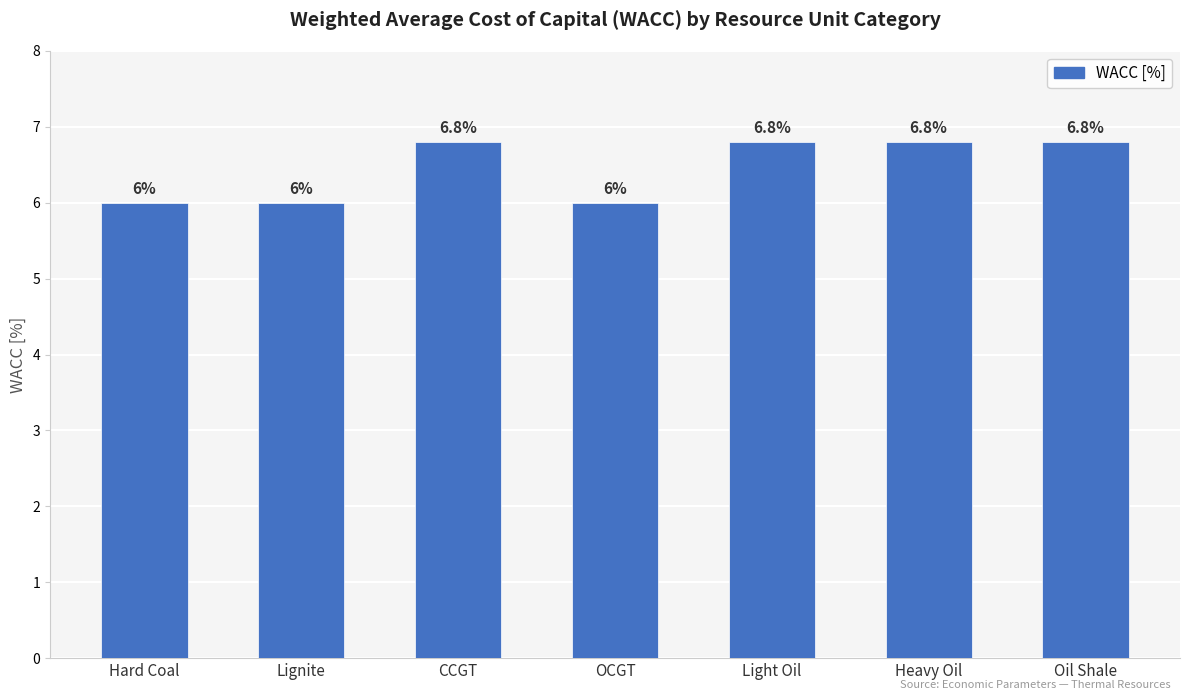

What is the value of the 5th bar from the left?

6.8